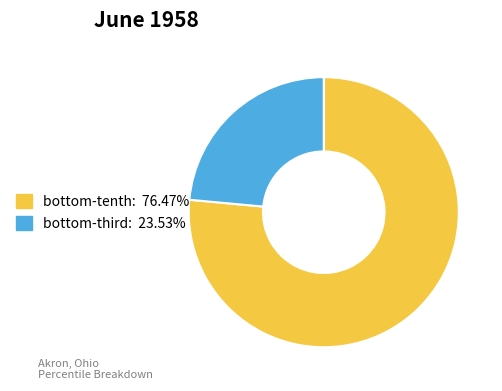

Is there any slice that represents more than half of the pie?

Yes